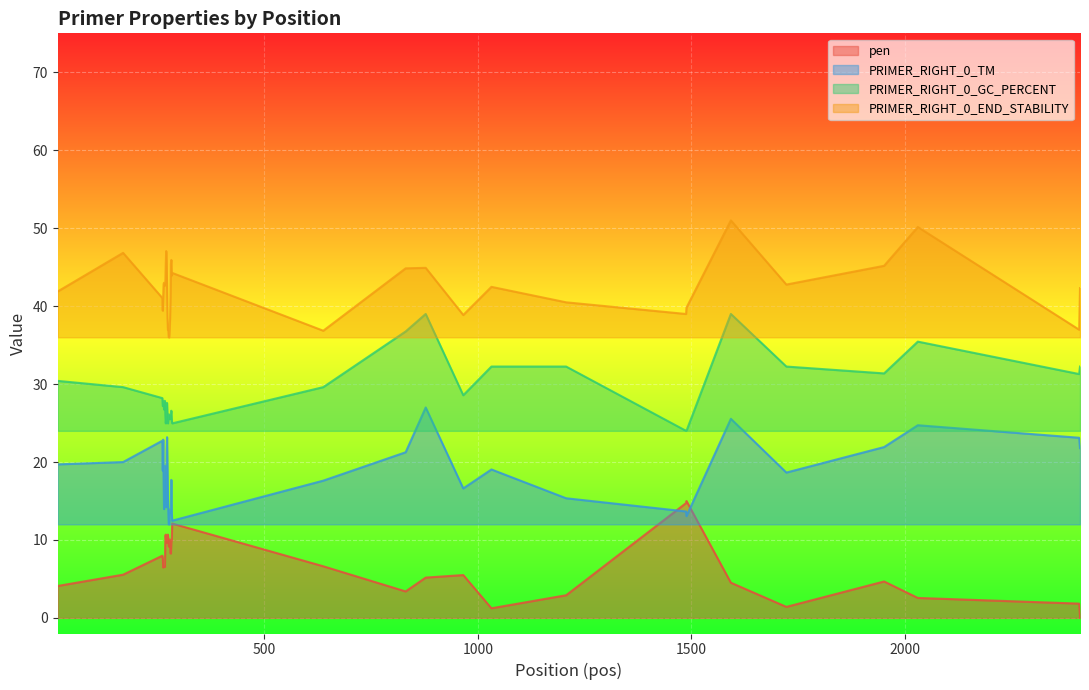

List the series in order of their overall mean, highest first.

PRIMER_RIGHT_0_END_STABILITY, PRIMER_RIGHT_0_GC_PERCENT, PRIMER_RIGHT_0_TM, pen